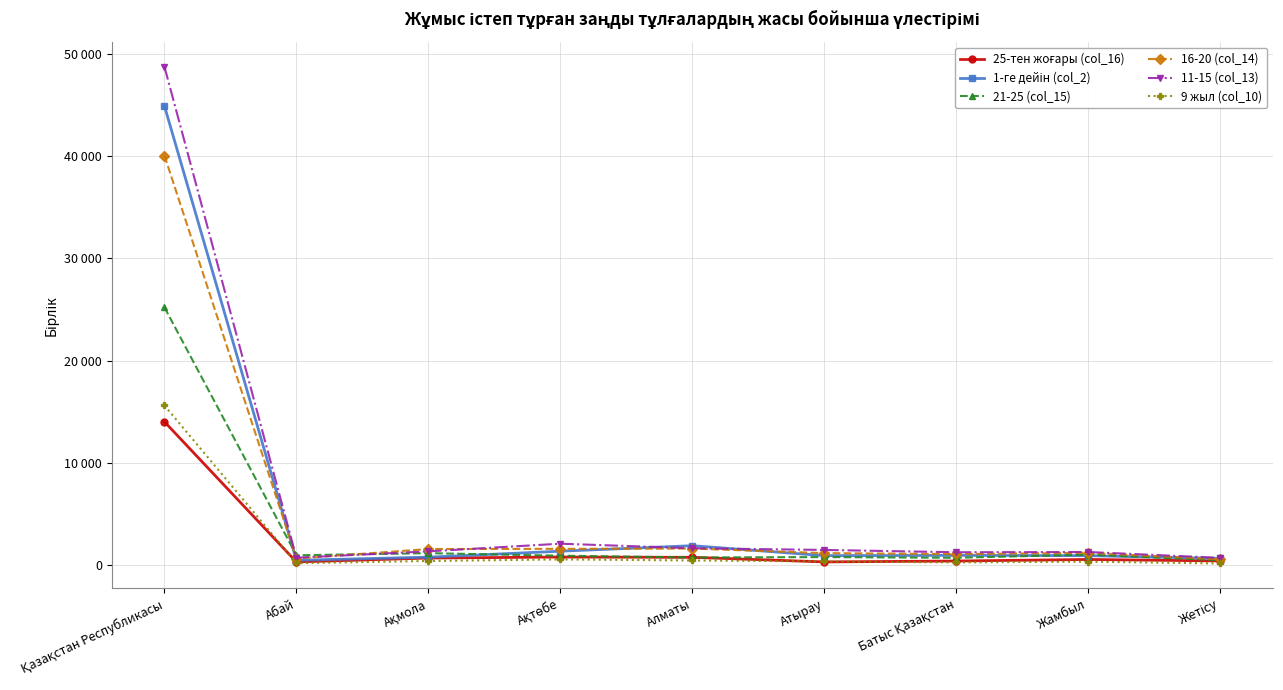

Where does the 9 жыл (col_10) series first go above 399?

Қазақстан Республикасы